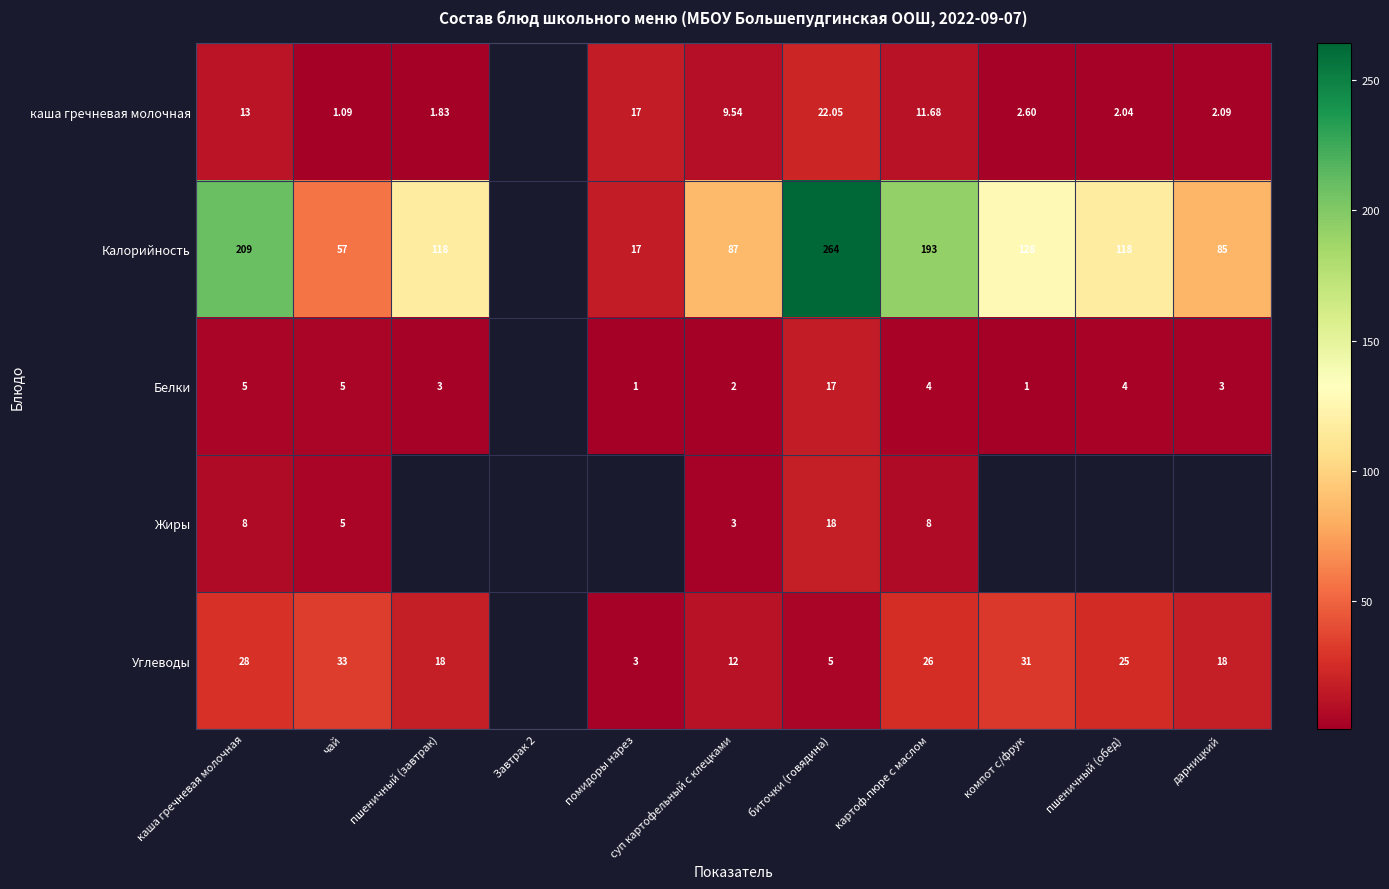

Is the value of Белки at помидоры нарез greater than the value of каша гречневая молочная at биточки (говядина)?

No